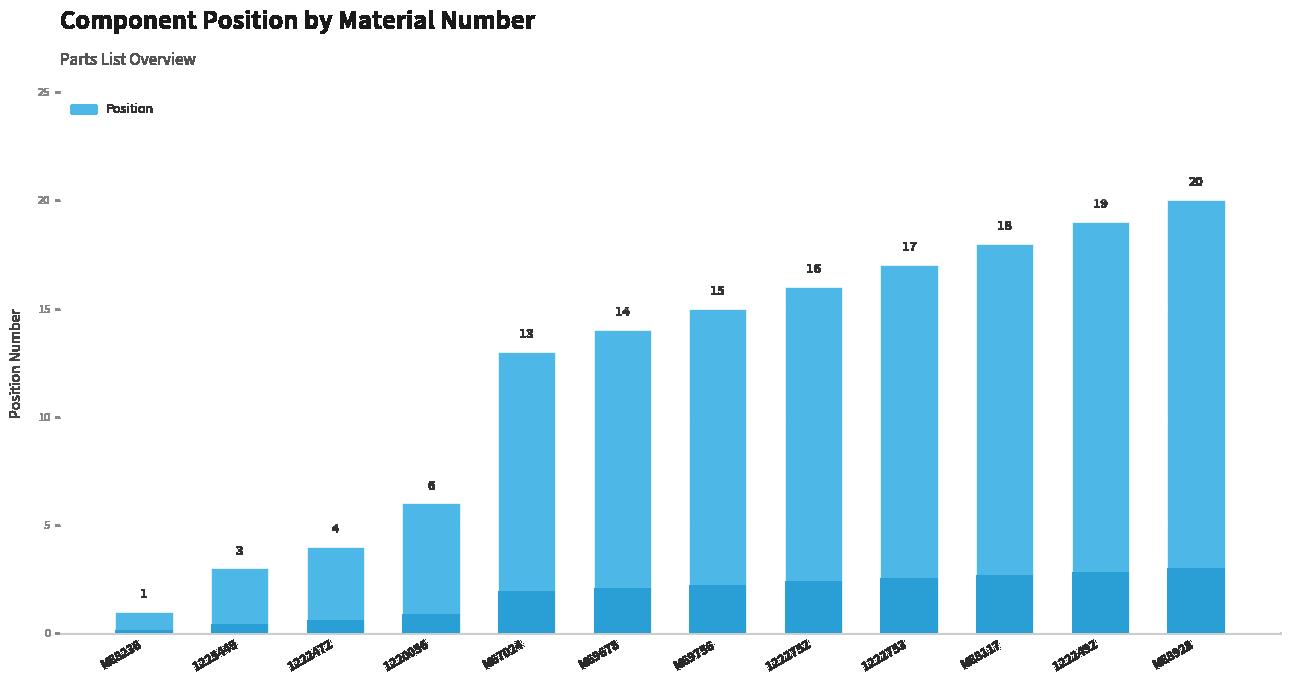

Which label corresponds to the smallest value in the chart?

M88236